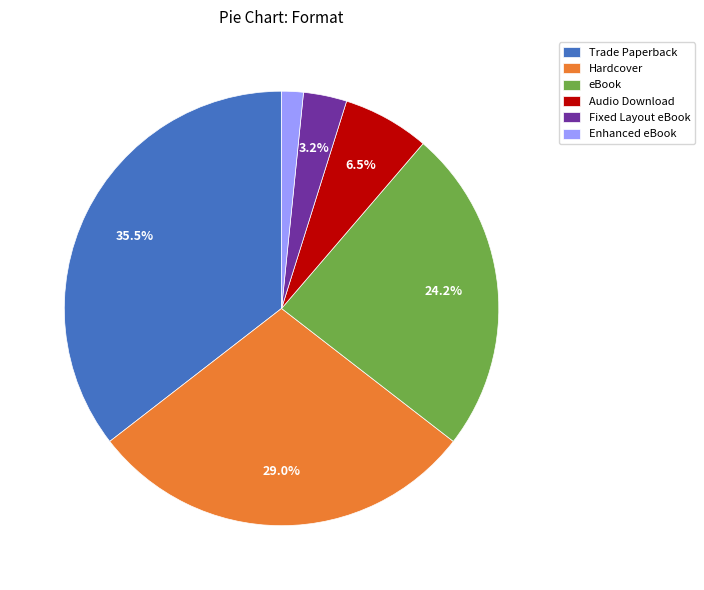

Count the number of slices in the pie.

6